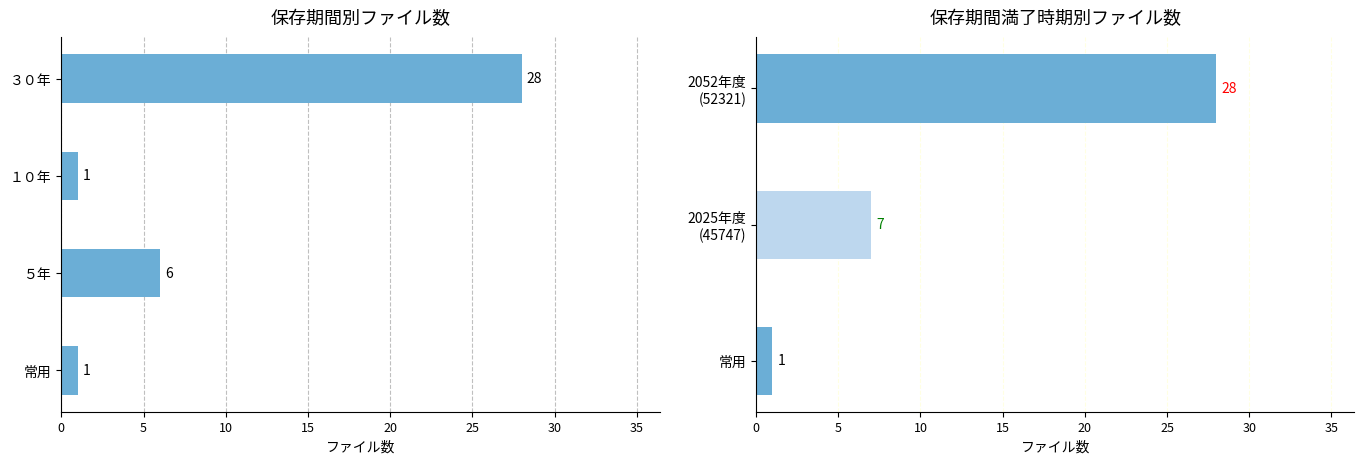

The value at １０年 is 1. True or false?

True